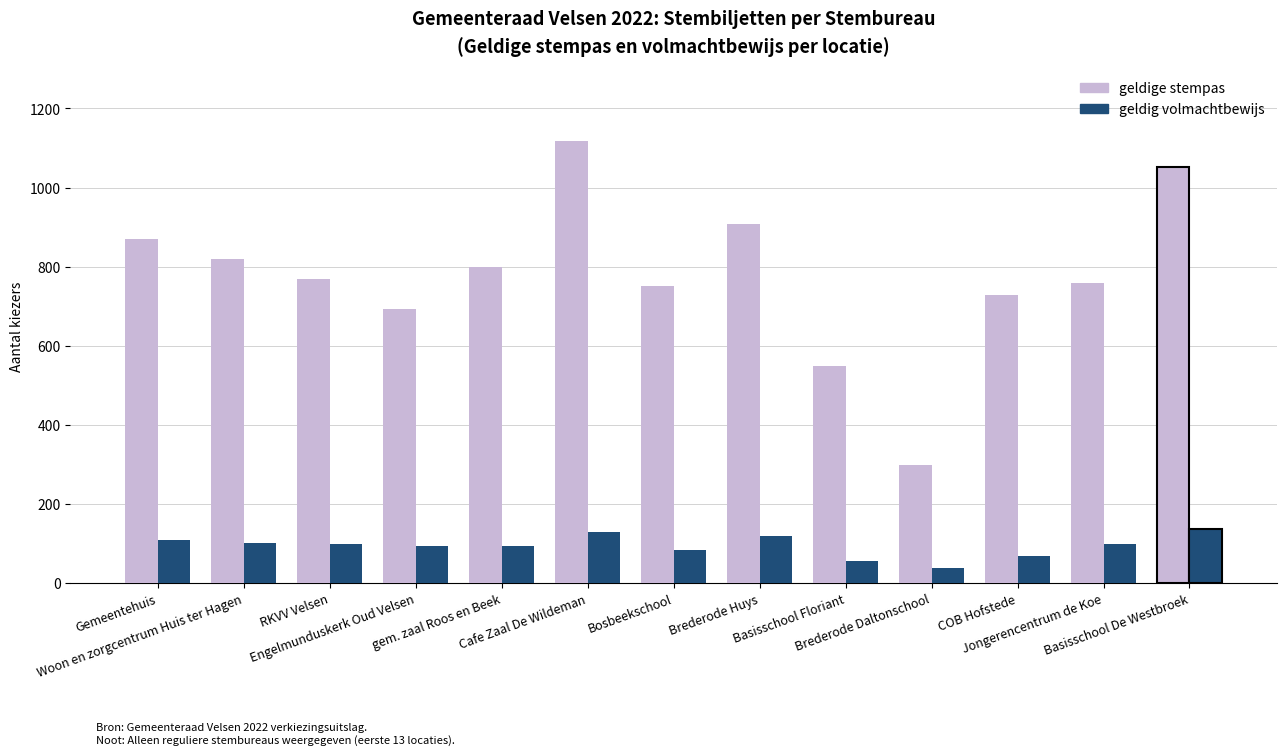

How many data points in geldige stempas are less than 769?

6